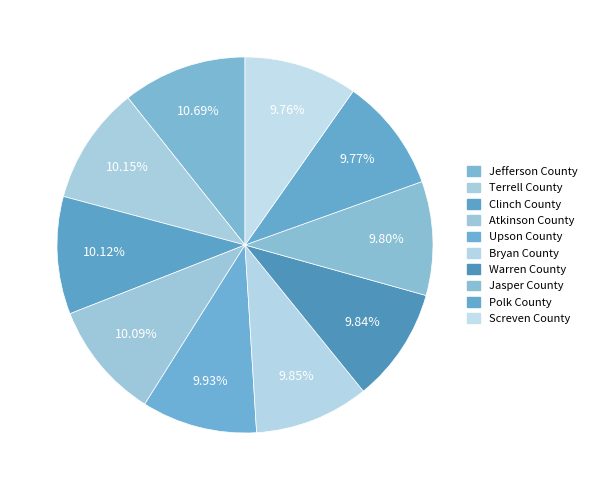

How many slices are in this pie chart?

10